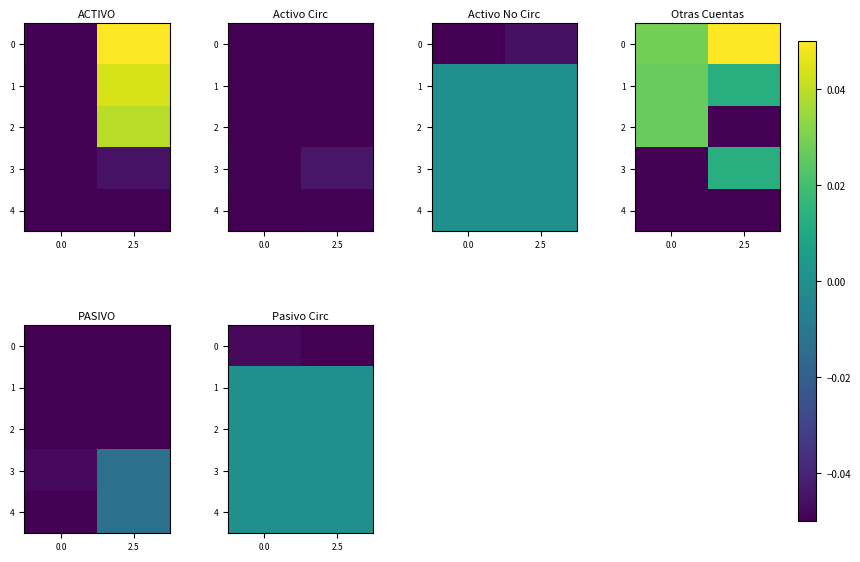

The value of 4 at 2.5 is 0.0. True or false?

True